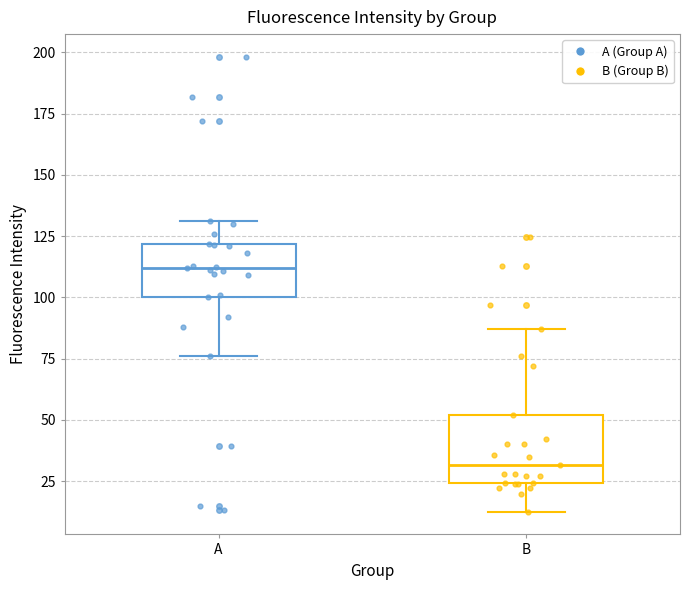

Reading left to right, transcribe this box plot: for each box, give where its median line is, the range the box spans, and where its two whiskers end, as read against the y-axis. The values are not printed on the chart, so give them approximately, as read against the axis.

A: median 110, box 100 to 120, whiskers 75 to 130
B: median 30, box 25 to 50, whiskers 15 to 85